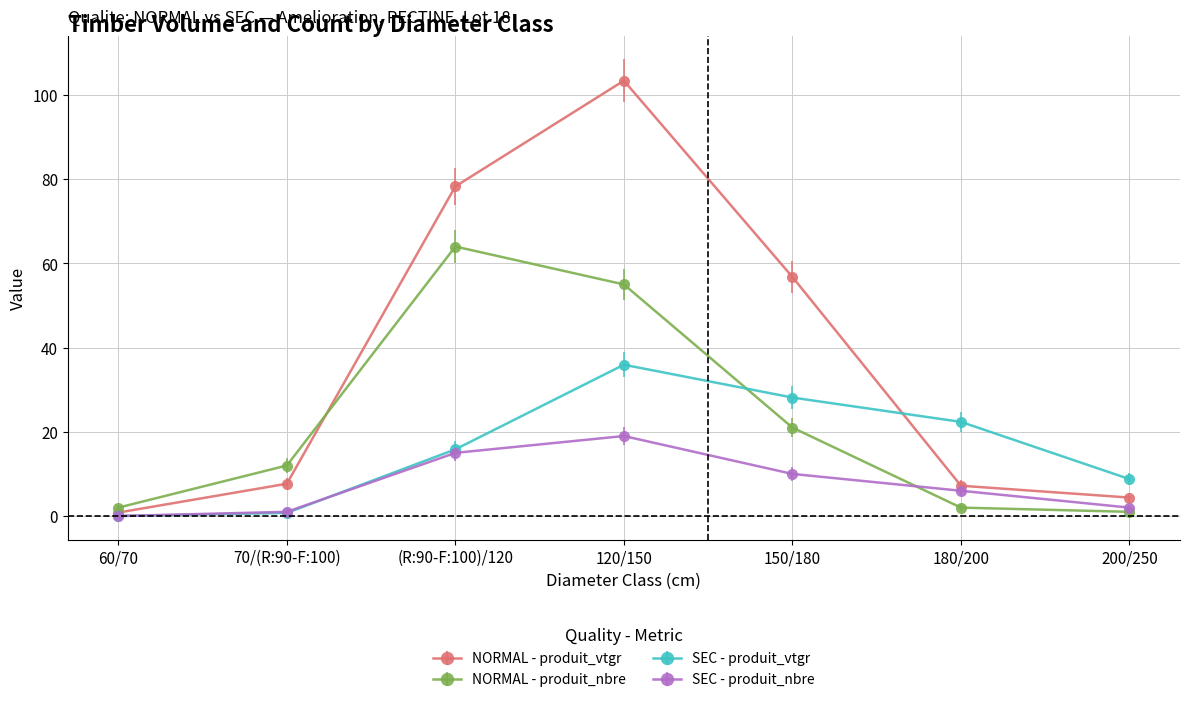

At which category does NORMAL - produit_nbre reach its first local peak?

(R:90-F:100)/120